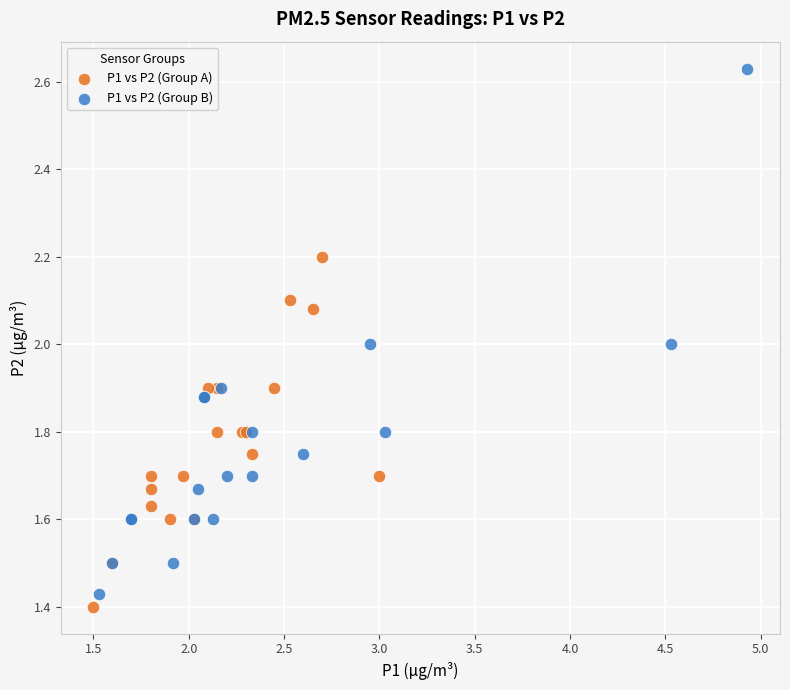

Which series contains the highest Y value?

P1 vs P2 (Group B)